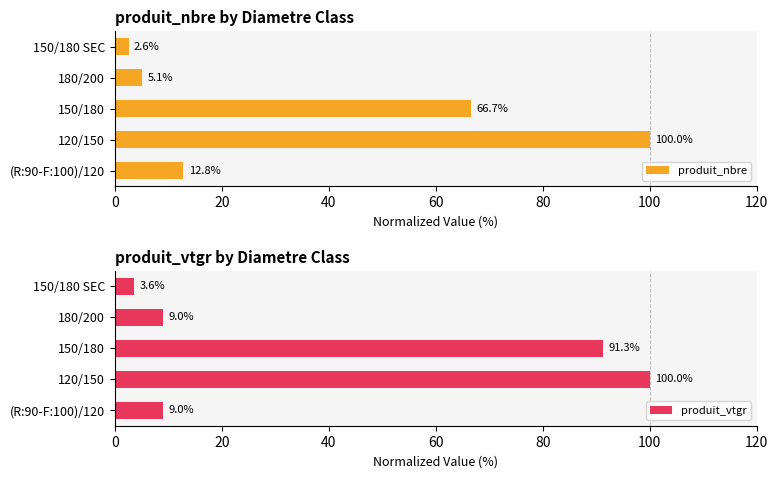

Which category has the lowest value in the produit_nbre series?

150/180 SEC